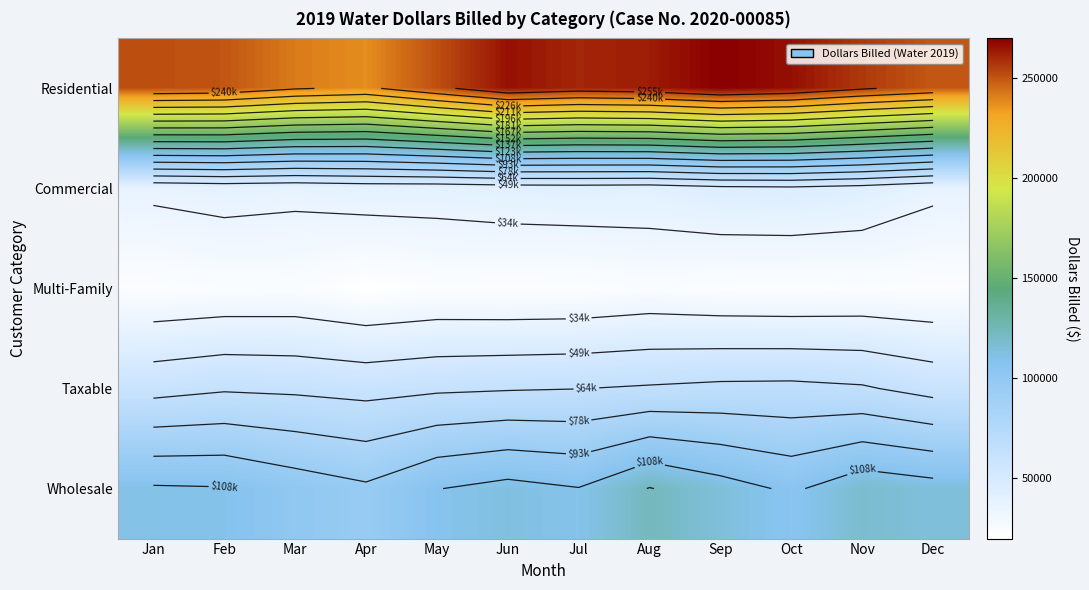

List the labels in order of Residential value, largest first.

Sep, Oct, Jun, Aug, Jul, Nov, Jan, May, Feb, Dec, Mar, Apr